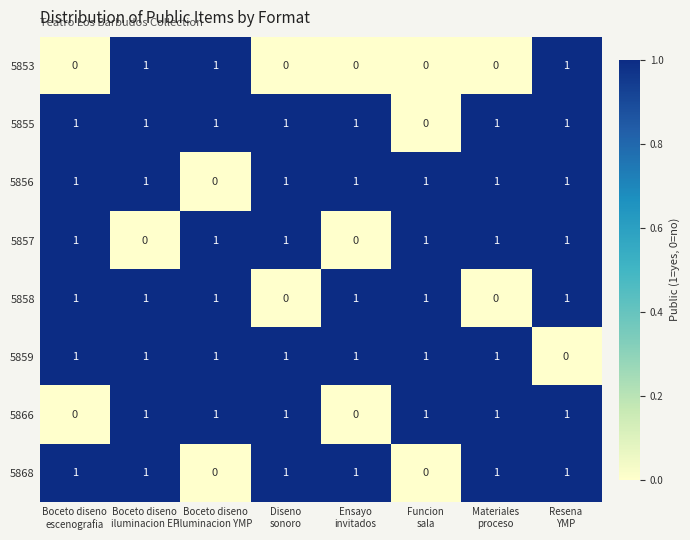

What is the difference between the highest and lowest values at Diseno
sonoro?

1